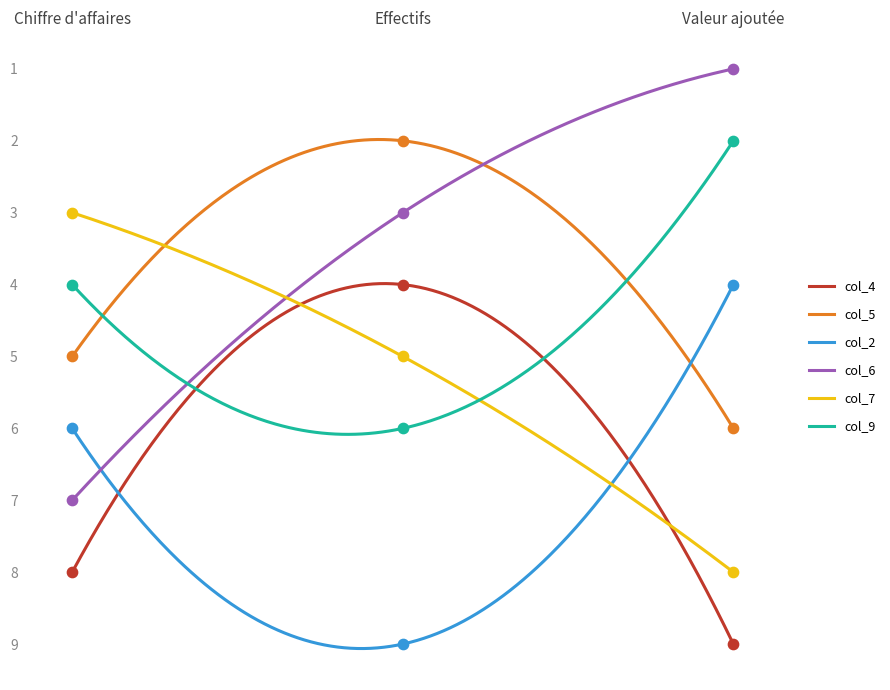

What is the highest value of the col_2 series?

9.1